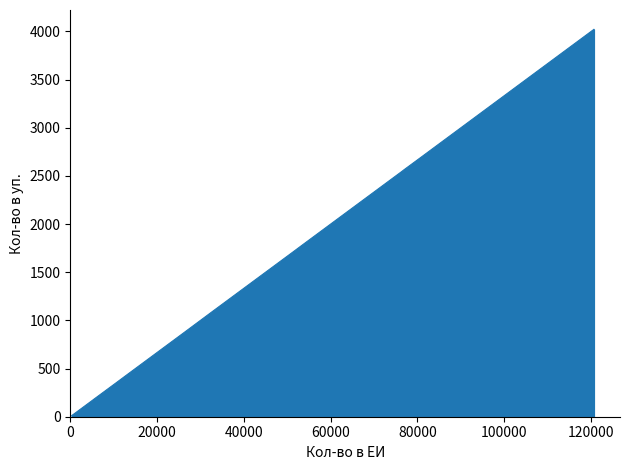

What is the difference between the maximum and minimum values?

4010